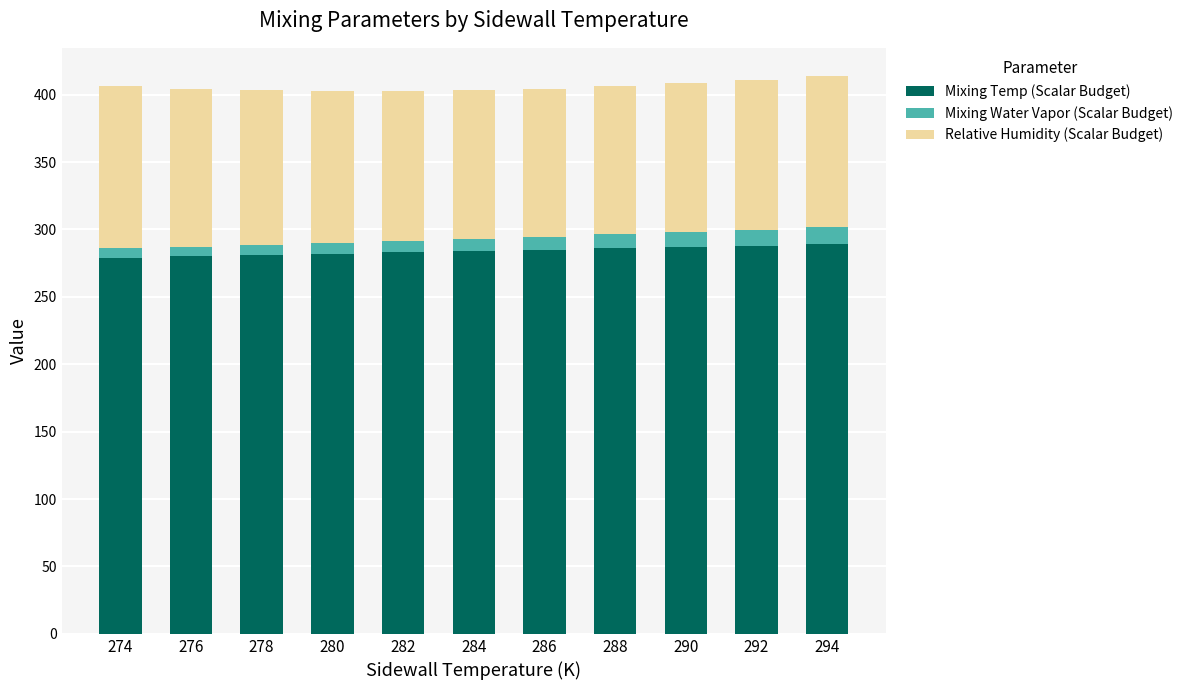

What is the highest value of the Mixing Temp (Scalar Budget) series?

289.0